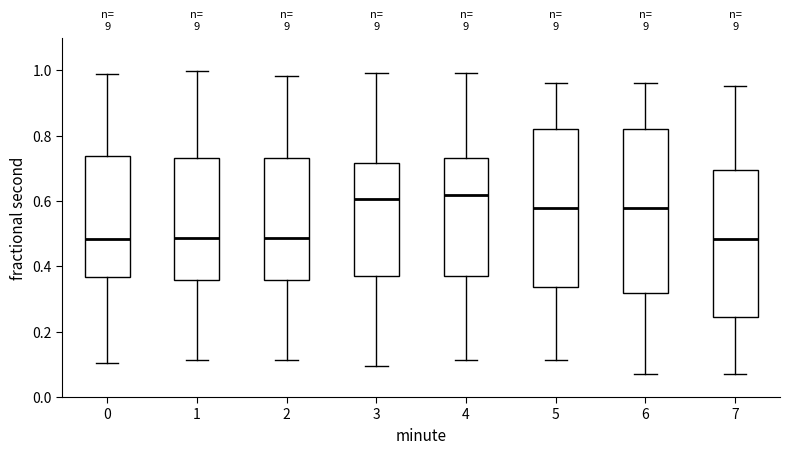

Where does the upper whisker of the box at x = 6 end on the y-axis? The values are not printed on the chart, so give them approximately, as read against the axis.

0.96